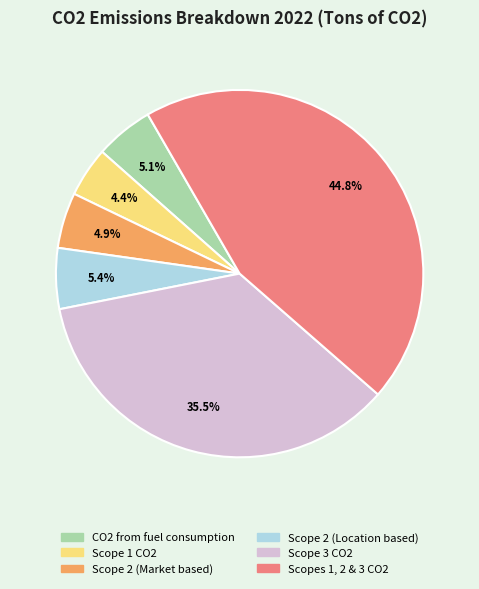

Rank the categories by value from highest to lowest.

Scopes 1, 2 & 3 CO2, Scope 3 CO2, Scope 2 (Location based), CO2 from fuel consumption, Scope 2 (Market based), Scope 1 CO2